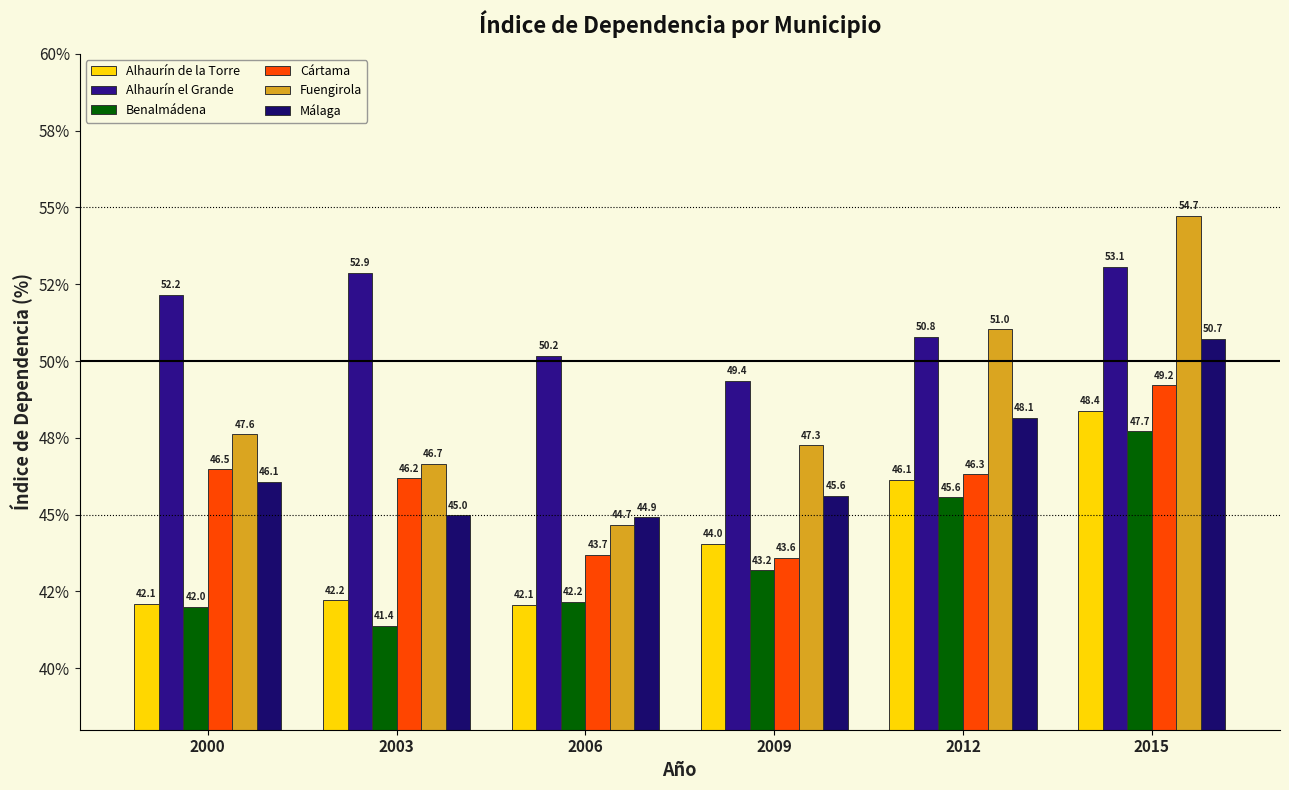

Are the bars grouped side by side (vs. stacked)?

Yes